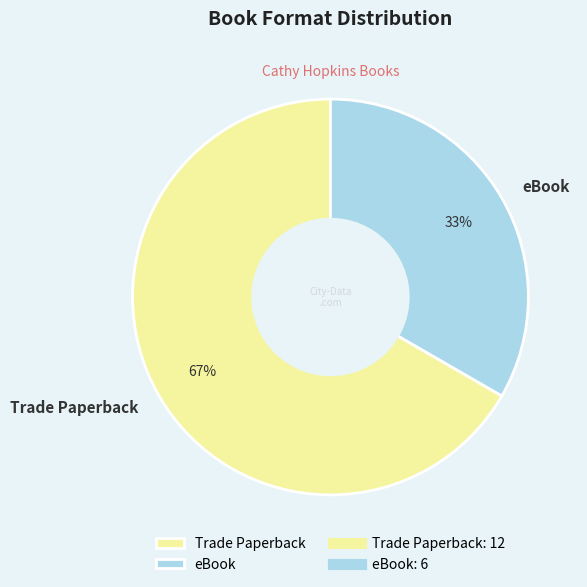

What is the largest slice in the pie chart?

Trade Paperback